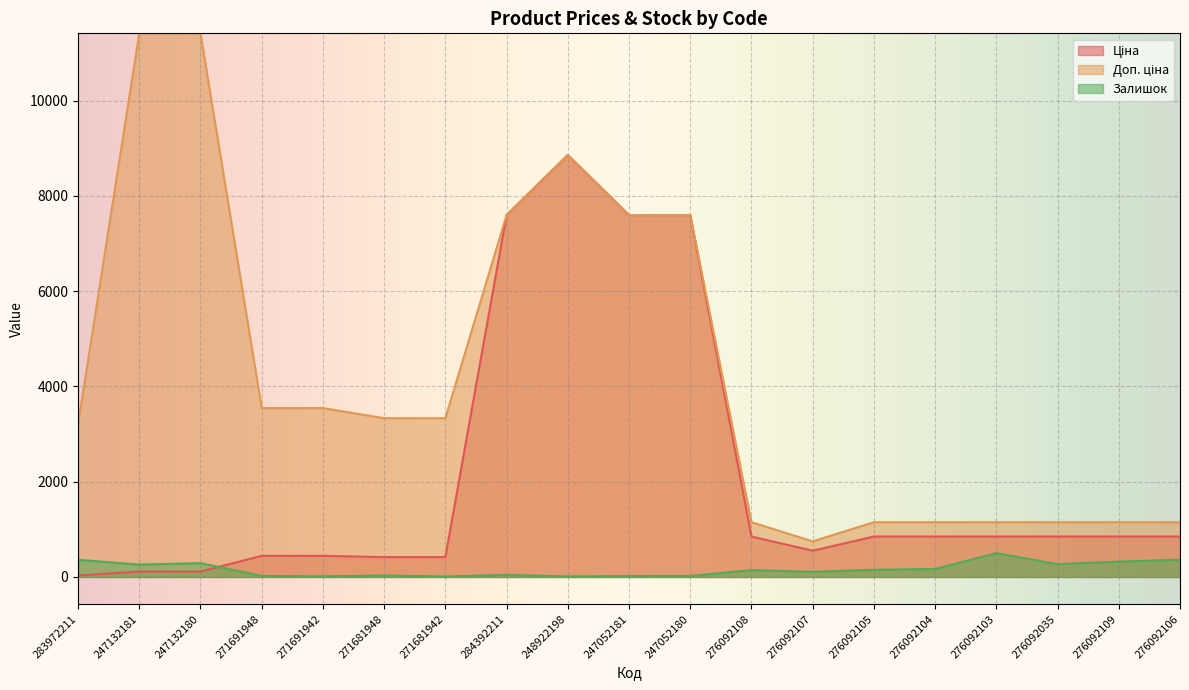

Which series has the largest range (max minus min)?

Доп. ціна